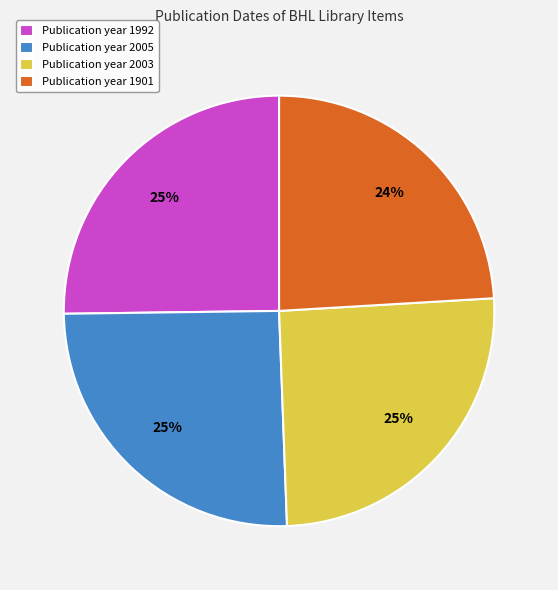

Is it true that Publication year 2005 is 18% of the pie?

False